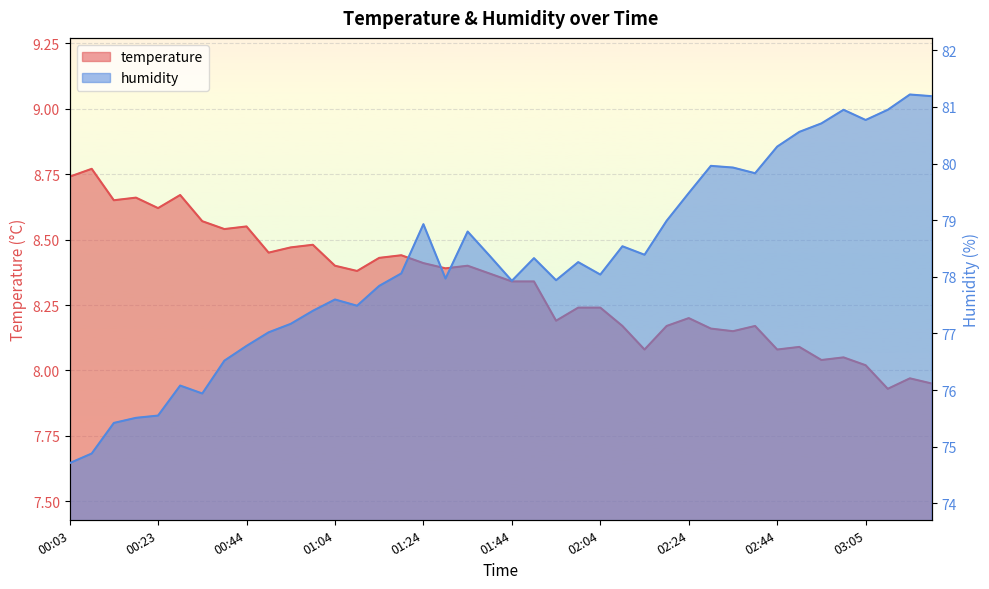

Which has a higher value, 00:18 or 03:05?

00:18